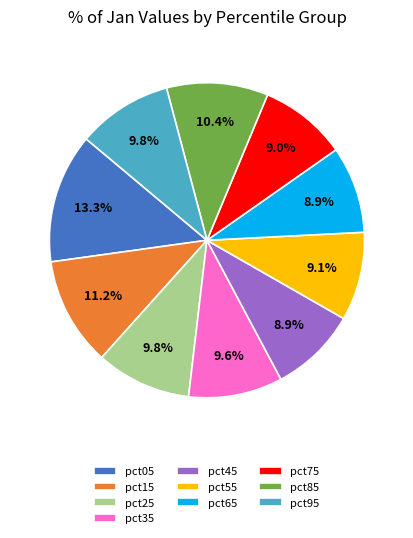

To the nearest percent, what is the combined percentage of pct75 and pct15?

20%